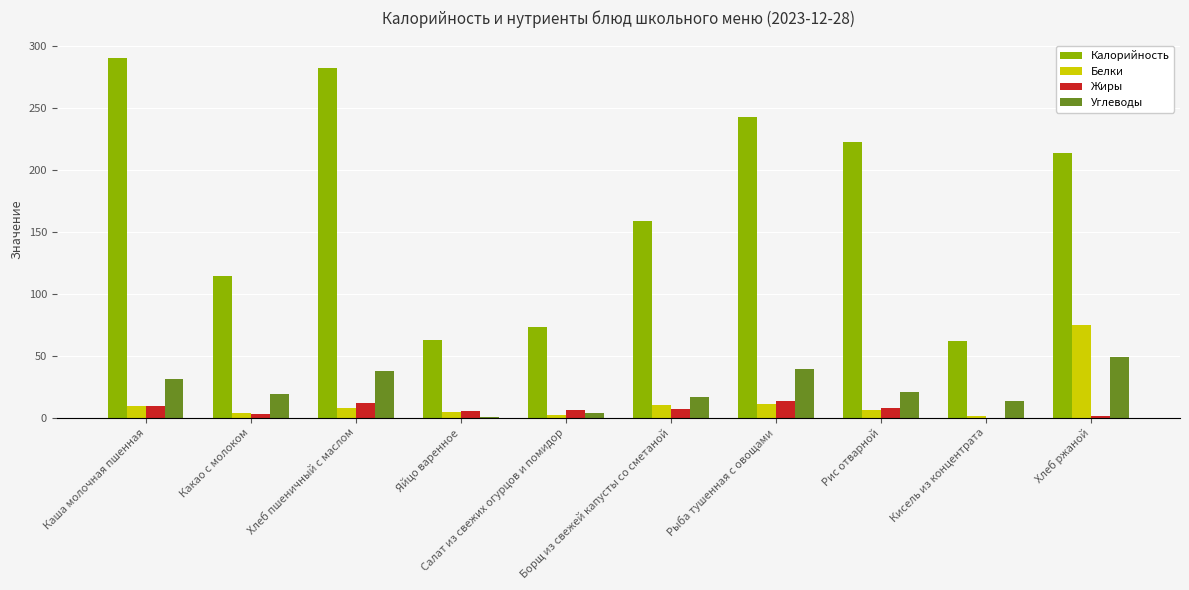

What is the sum of all Калорийность values?

1723.2